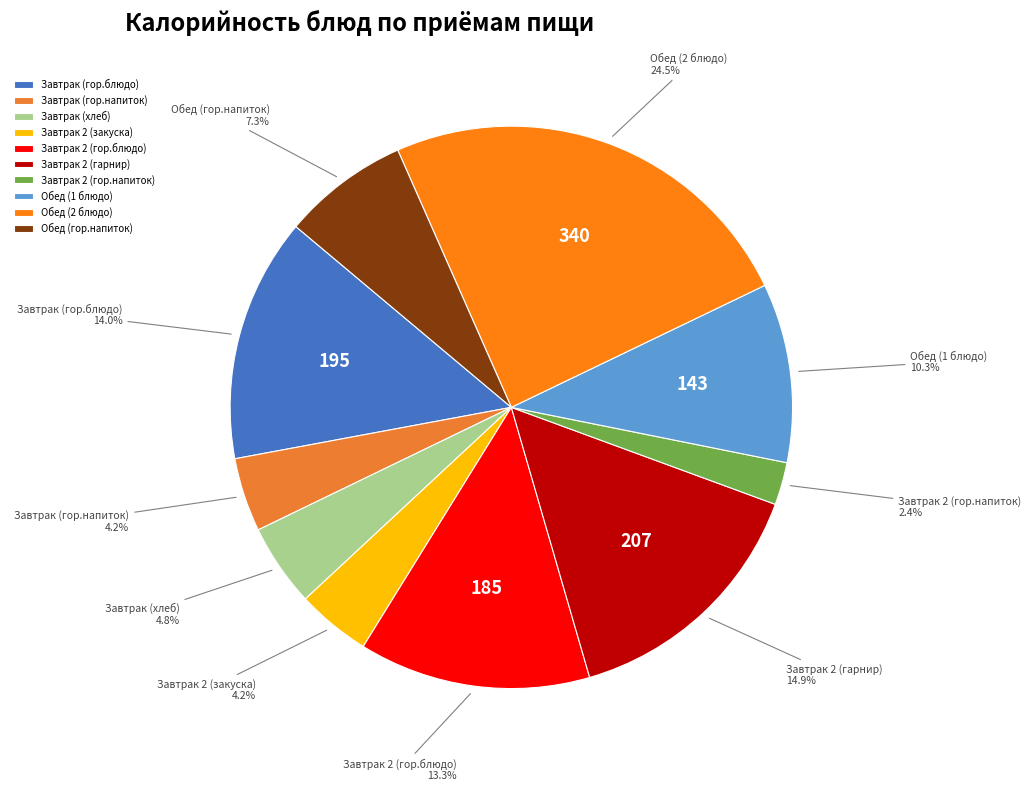

Is it true that Завтрак 2 (гор.напиток) is 2% of the pie?

True